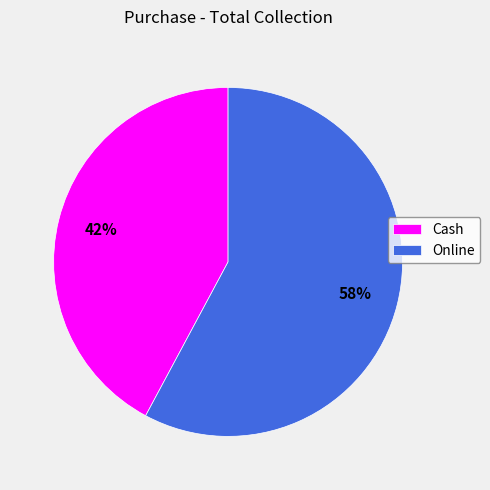

To the nearest percent, what is the average slice percentage?

50%